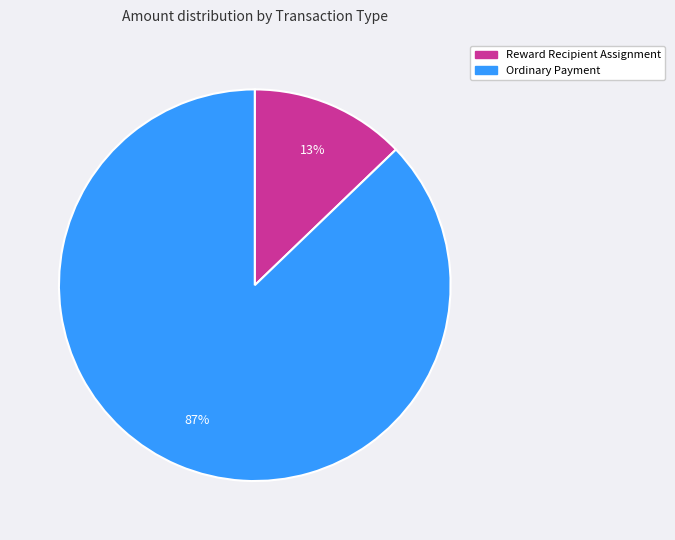

Which has a higher value, Ordinary Payment or Reward Recipient Assignment?

Ordinary Payment